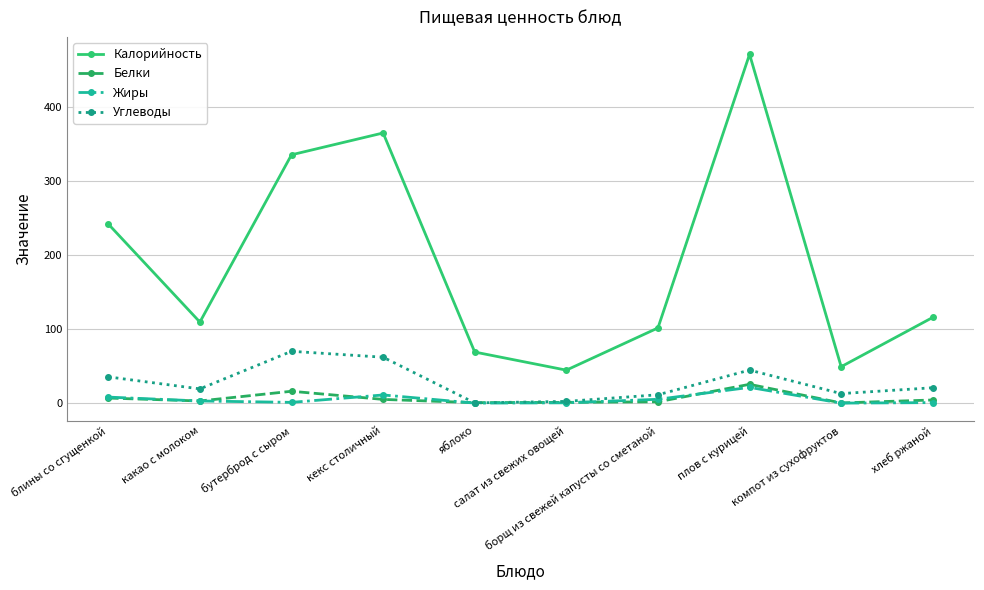

The value of Углеводы at салат из свежих овощей is 2.3. True or false?

True